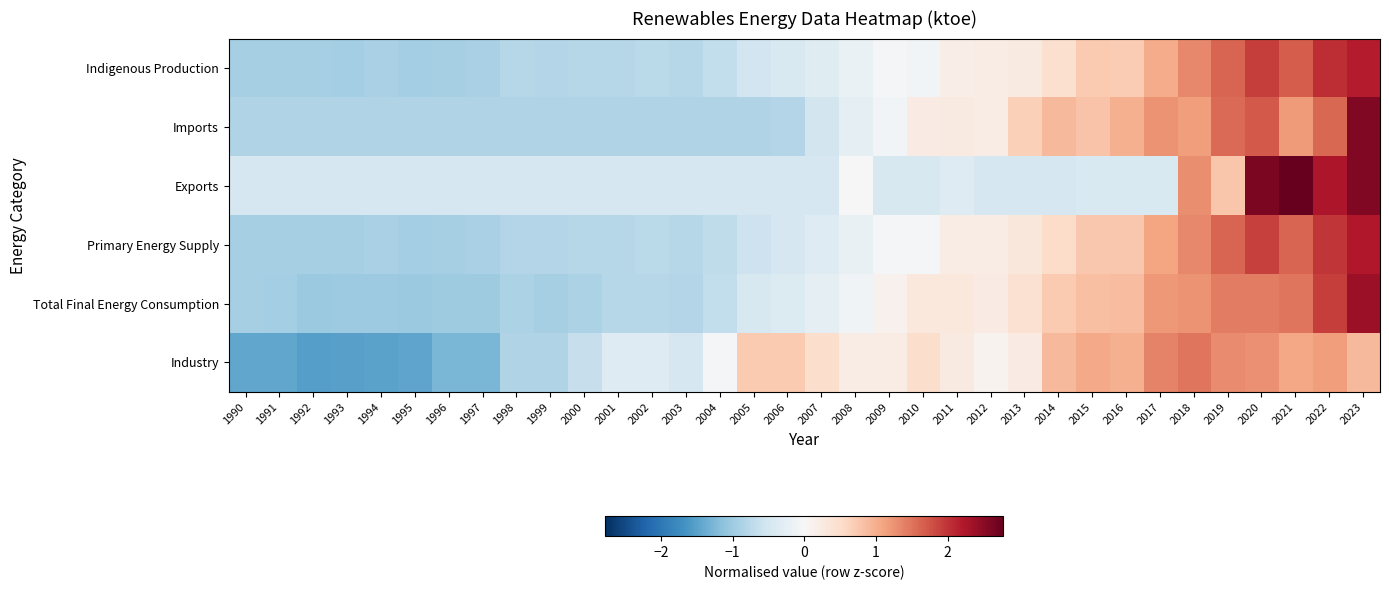

Reading left to right, list all the values displayed in this chart.

Indigenous Production: 1990=-0.9	1991=-0.9	1992=-0.9	1993=-0.9	1994=-0.9	1995=-0.9	1996=-0.9	1997=-0.9	1998=-0.8	1999=-0.8	2000=-0.8	2001=-0.8	2002=-0.7	2003=-0.8	2004=-0.7	2005=-0.5	2006=-0.4	2007=-0.3	2008=-0.2	2009=-0.0	2010=-0.1	2011=0.2	2012=0.2	2013=0.3	2014=0.4	2015=0.7	2016=0.7	2017=1.0	2018=1.3	2019=1.6	2020=1.9	2021=1.7	2022=2.1	2023=2.2
Imports: 1990=-0.8	1991=-0.8	1992=-0.8	1993=-0.8	1994=-0.8	1995=-0.8	1996=-0.8	1997=-0.8	1998=-0.8	1999=-0.8	2000=-0.8	2001=-0.8	2002=-0.8	2003=-0.8	2004=-0.8	2005=-0.8	2006=-0.8	2007=-0.5	2008=-0.3	2009=-0.1	2010=0.2	2011=0.3	2012=0.2	2013=0.7	2014=0.9	2015=0.8	2016=1.0	2017=1.2	2018=1.2	2019=1.6	2020=1.7	2021=1.2	2022=1.6	2023=2.6
Exports: 1990=-0.5	1991=-0.5	1992=-0.5	1993=-0.5	1994=-0.5	1995=-0.5	1996=-0.5	1997=-0.5	1998=-0.5	1999=-0.5	2000=-0.5	2001=-0.5	2002=-0.5	2003=-0.5	2004=-0.5	2005=-0.5	2006=-0.5	2007=-0.5	2008=-0.0	2009=-0.4	2010=-0.4	2011=-0.4	2012=-0.5	2013=-0.5	2014=-0.5	2015=-0.4	2016=-0.4	2017=-0.4	2018=1.3	2019=0.8	2020=2.6	2021=2.8	2022=2.2	2023=2.6
Primary Energy Supply: 1990=-0.9	1991=-0.9	1992=-0.9	1993=-0.9	1994=-0.9	1995=-0.9	1996=-0.9	1997=-0.9	1998=-0.8	1999=-0.8	2000=-0.8	2001=-0.8	2002=-0.8	2003=-0.8	2004=-0.7	2005=-0.6	2006=-0.5	2007=-0.4	2008=-0.2	2009=-0.0	2010=-0.0	2011=0.2	2012=0.2	2013=0.3	2014=0.5	2015=0.7	2016=0.7	2017=1.1	2018=1.3	2019=1.6	2020=1.9	2021=1.6	2022=2.0	2023=2.2
Total Final Energy Consumption: 1990=-0.9	1991=-1.0	1992=-1.0	1993=-1.0	1994=-1.0	1995=-1.0	1996=-1.0	1997=-1.0	1998=-0.9	1999=-0.9	2000=-0.9	2001=-0.8	2002=-0.8	2003=-0.8	2004=-0.7	2005=-0.4	2006=-0.4	2007=-0.3	2008=-0.1	2009=0.1	2010=0.3	2011=0.3	2012=0.2	2013=0.4	2014=0.7	2015=0.8	2016=0.9	2017=1.2	2018=1.2	2019=1.4	2020=1.4	2021=1.5	2022=1.9	2023=2.4
Industry: 1990=-1.4	1991=-1.4	1992=-1.5	1993=-1.5	1994=-1.5	1995=-1.5	1996=-1.3	1997=-1.3	1998=-0.8	1999=-0.8	2000=-0.6	2001=-0.4	2002=-0.4	2003=-0.5	2004=-0.0	2005=0.7	2006=0.7	2007=0.5	2008=0.2	2009=0.2	2010=0.5	2011=0.3	2012=0.1	2013=0.2	2014=0.9	2015=1.1	2016=1.0	2017=1.4	2018=1.5	2019=1.3	2020=1.3	2021=1.1	2022=1.2	2023=0.9